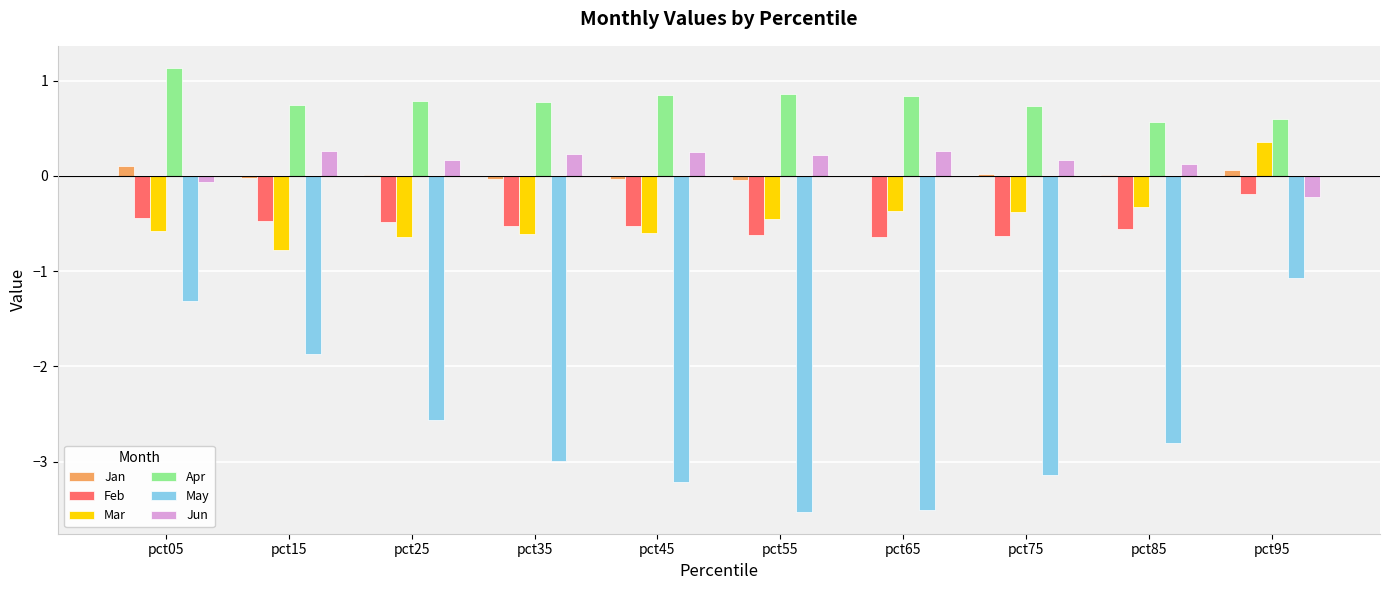

Between pct15 and pct45, which series saw the biggest shift?

May